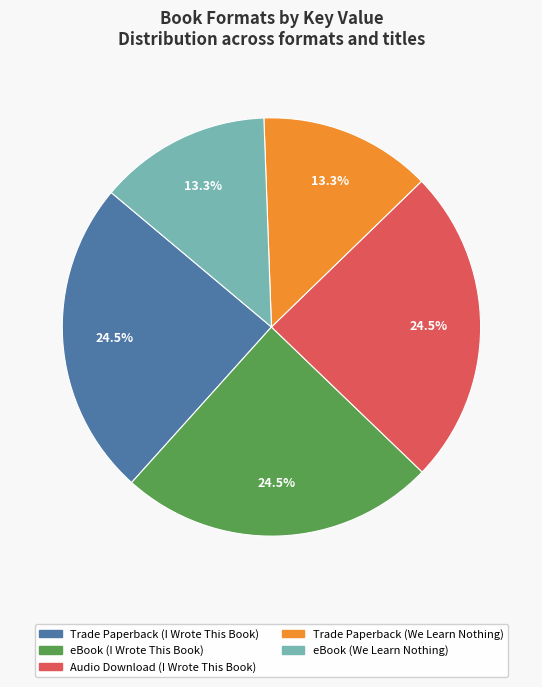

Approximately how many times larger is the value at Trade Paperback (I Wrote This Book) compared to eBook (We Learn Nothing)?

1.8